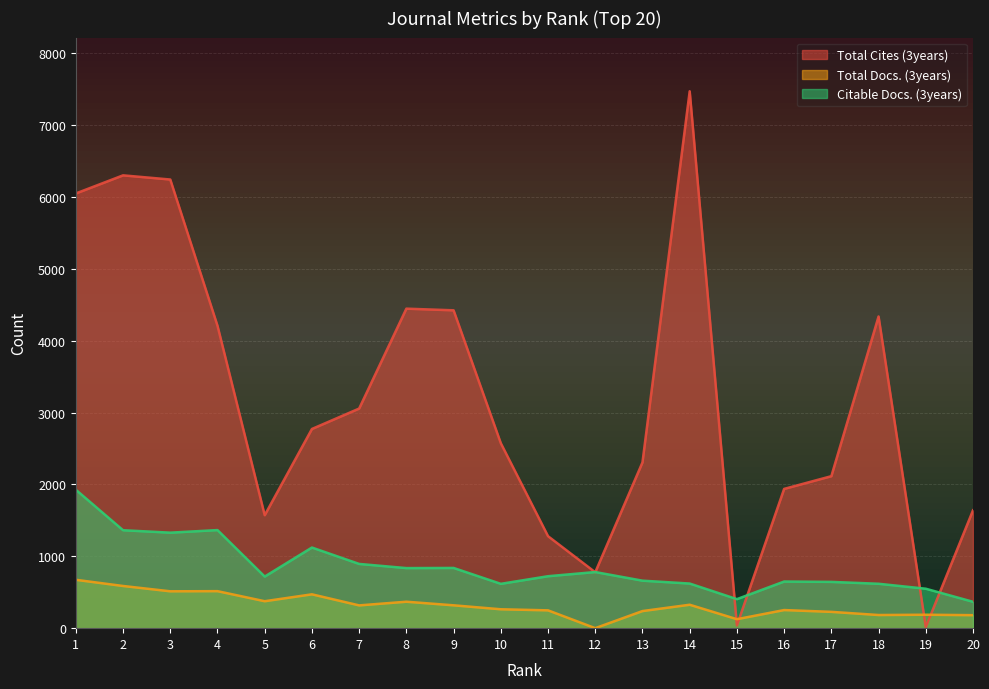

List the series in order of their peak value, highest first.

Total Cites (3years), Citable Docs. (3years), Total Docs. (3years)